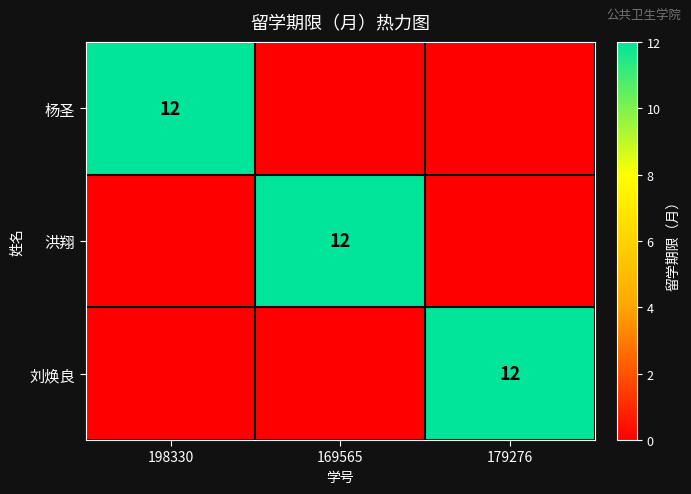

What is the total value across all series at 198330?

12